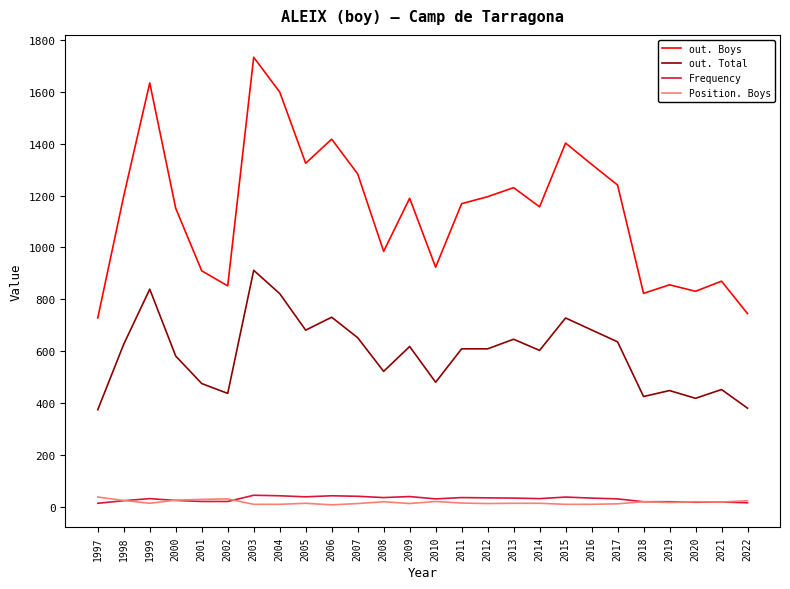

At how many categories does at least one series exceed 894?

19